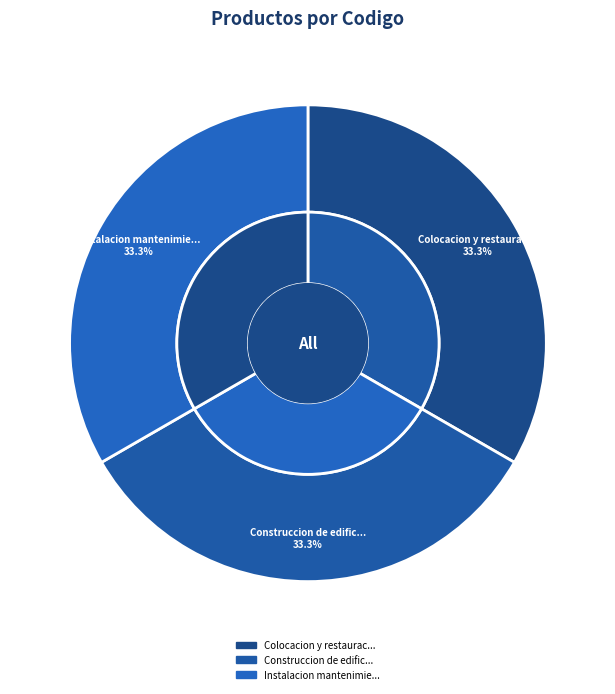

The Instalacion mantenimiento o reparacion slice represents 33% of the pie. True or false?

True